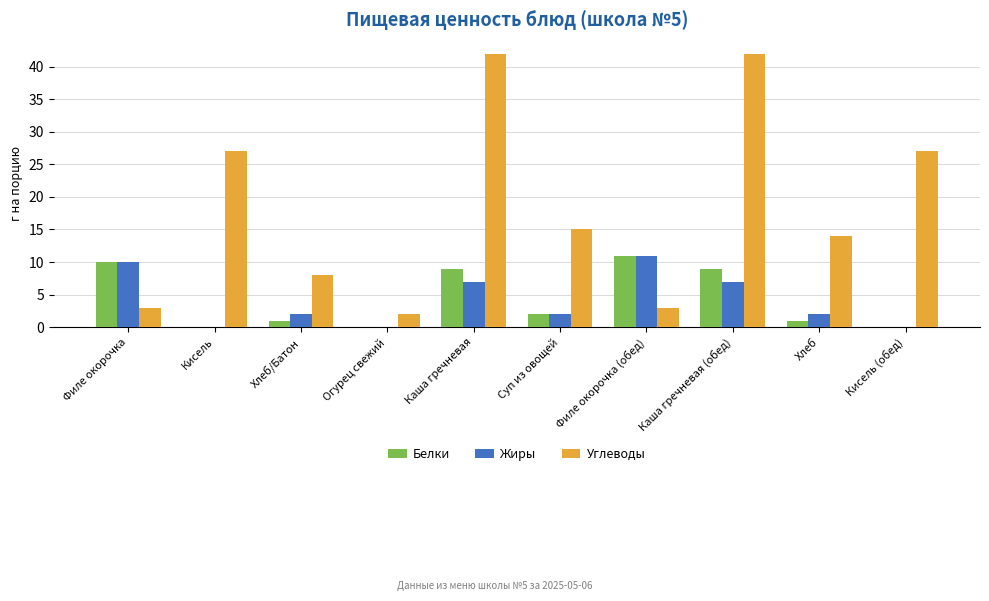

The Углеводы series shows 2 at Огурец свежий. True or false?

True